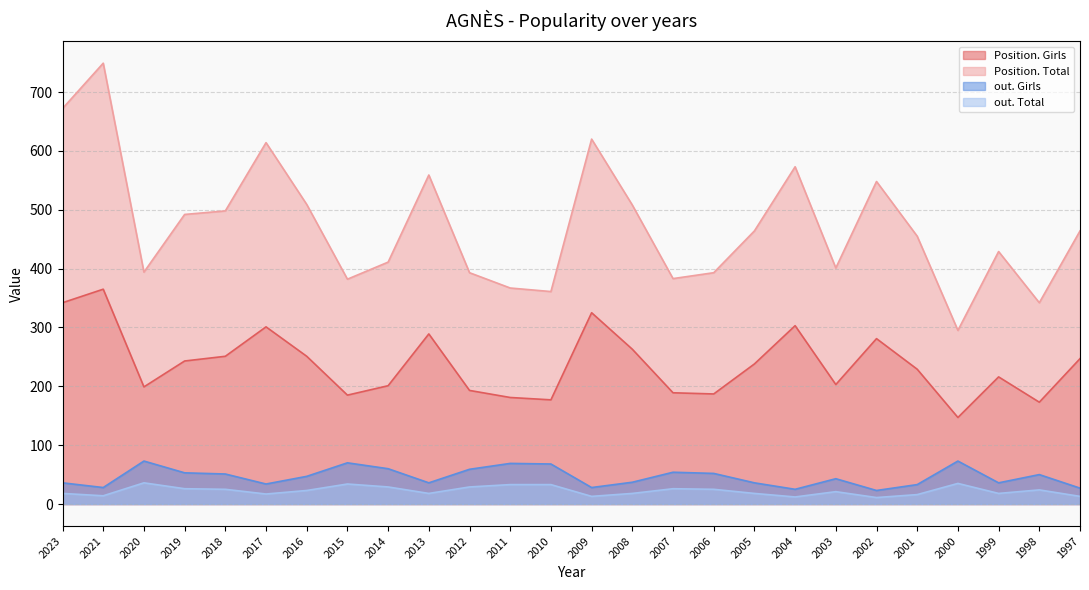

At which category is the sum across all series the highest?

2021